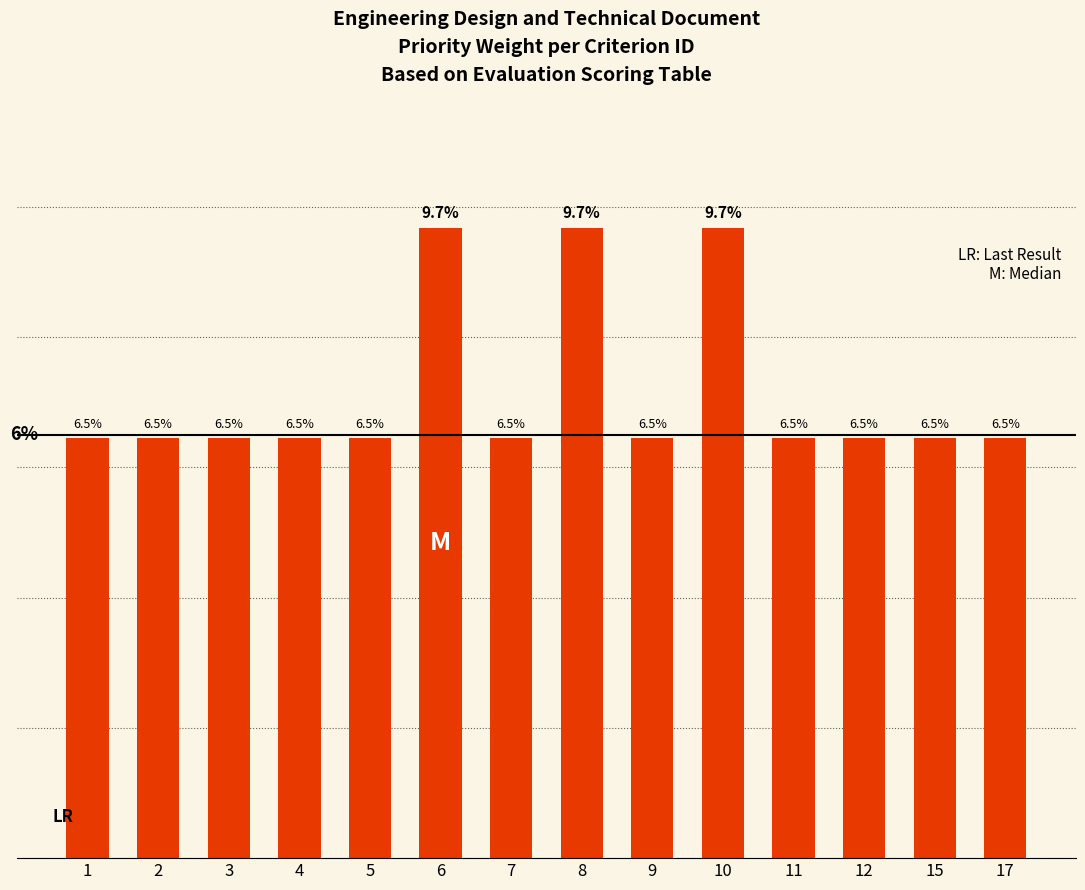

Are the bars horizontal?

No